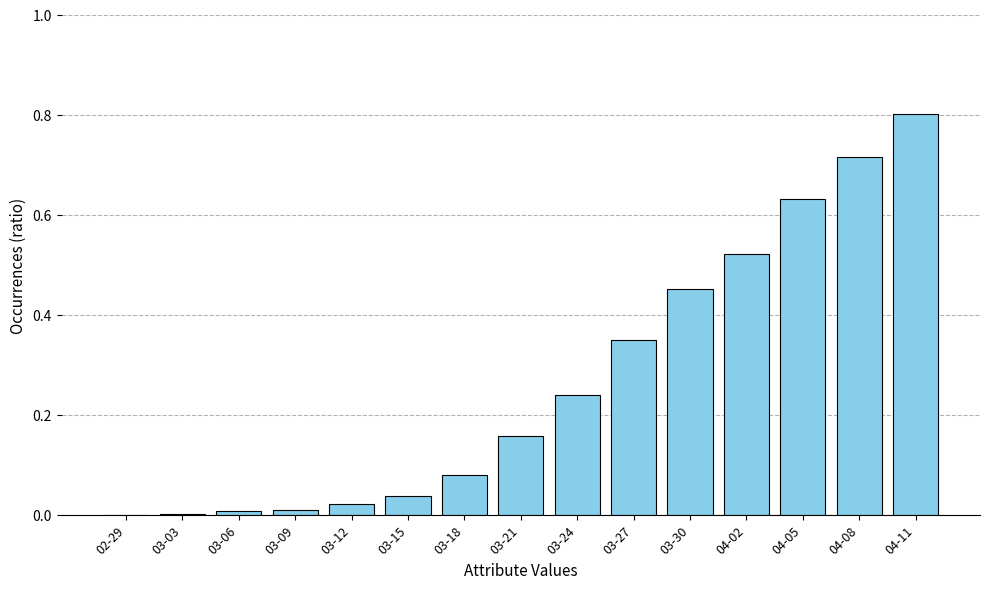

What is the greatest value displayed?

0.8